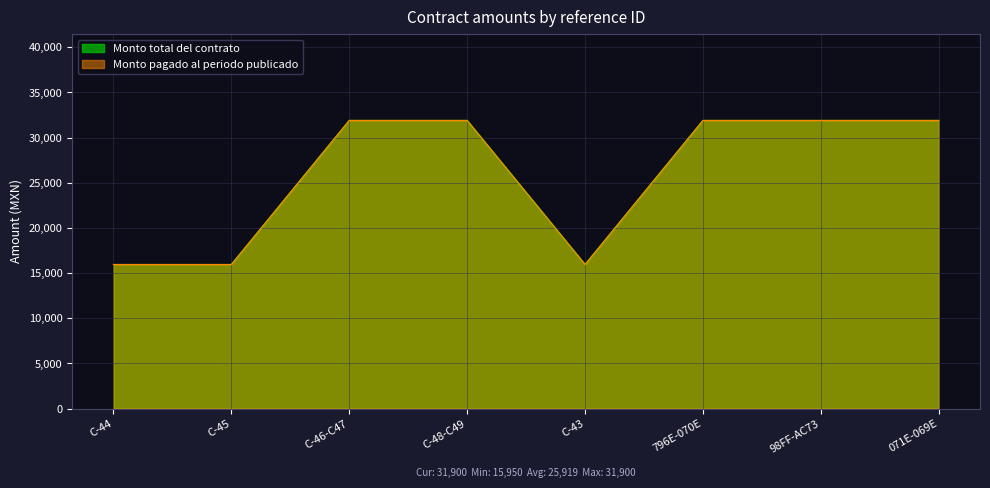

Which series has the largest total across all categories?

Monto total del contrato